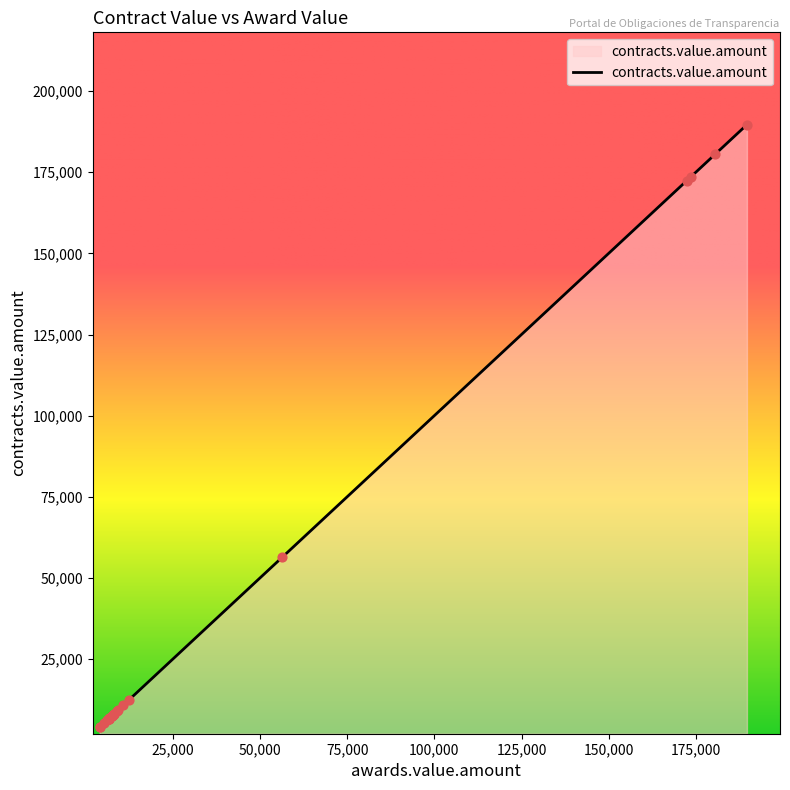

Approximately how many times larger is the value at 14 compared to 9?

1.2